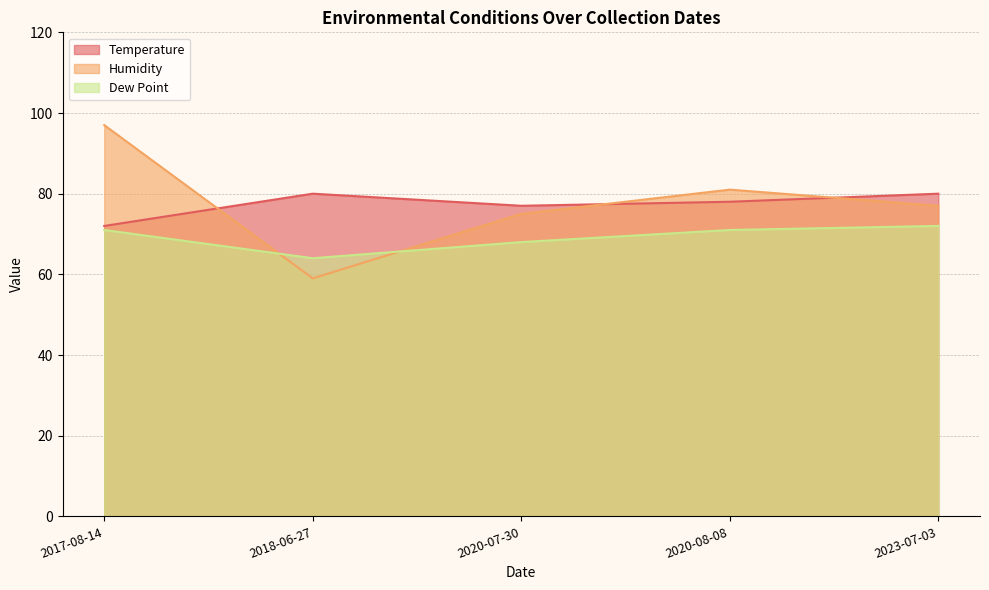

How many data points does each series have?

5